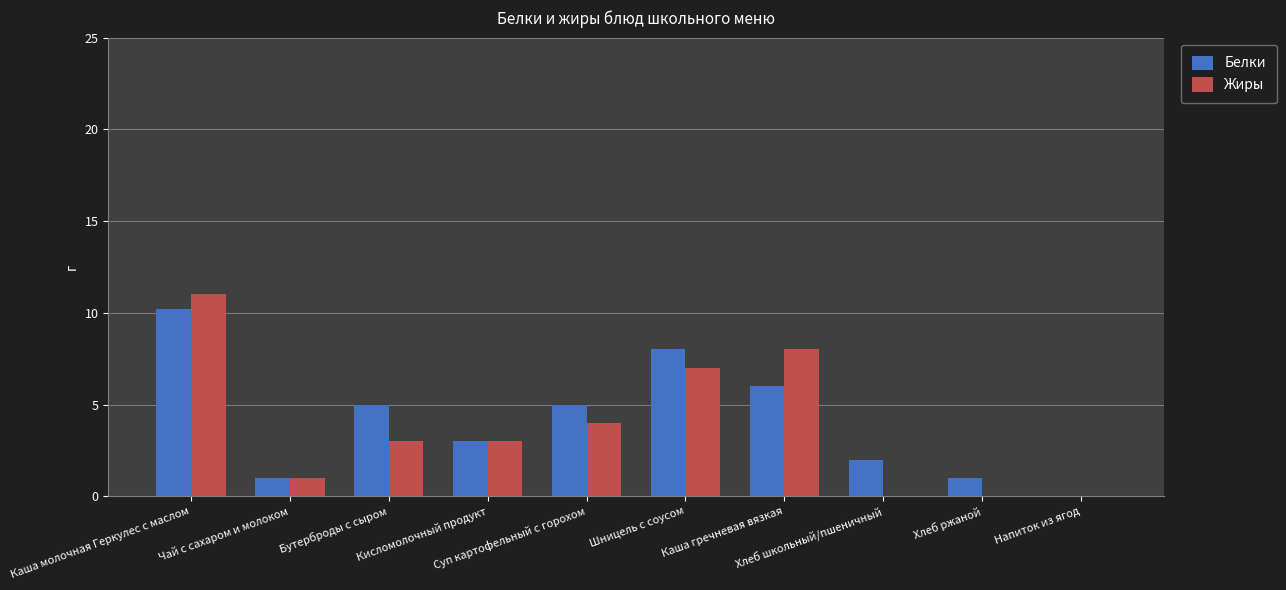

At which category is the sum across all series the highest?

Каша молочная Геркулес с маслом